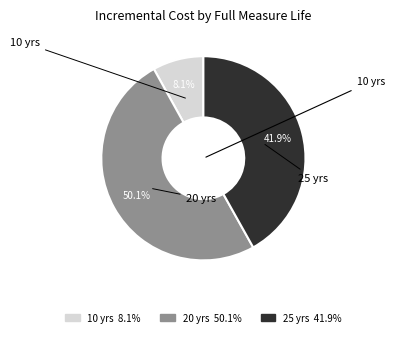

How many segments does this pie chart have?

3